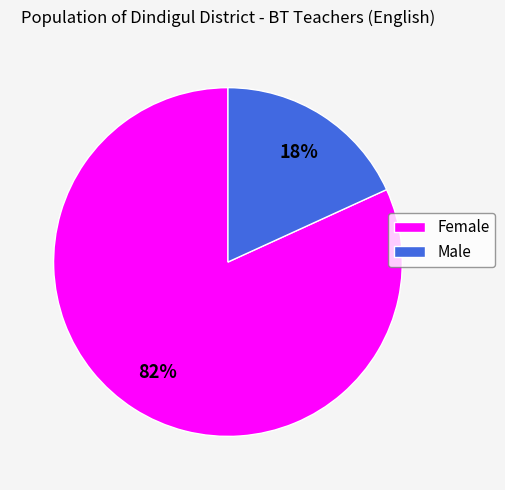

Do Male and Female together represent more than half of the pie?

Yes